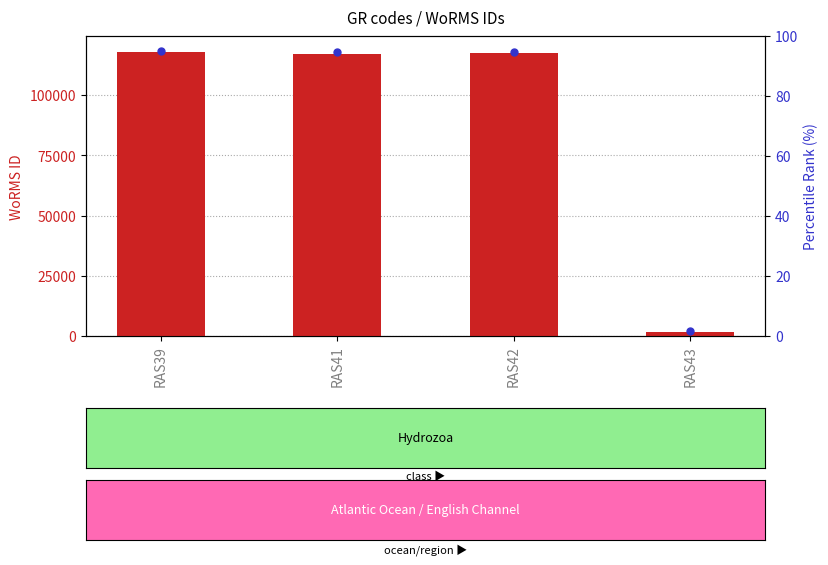

At which category is the sum across all series the highest?

RAS39